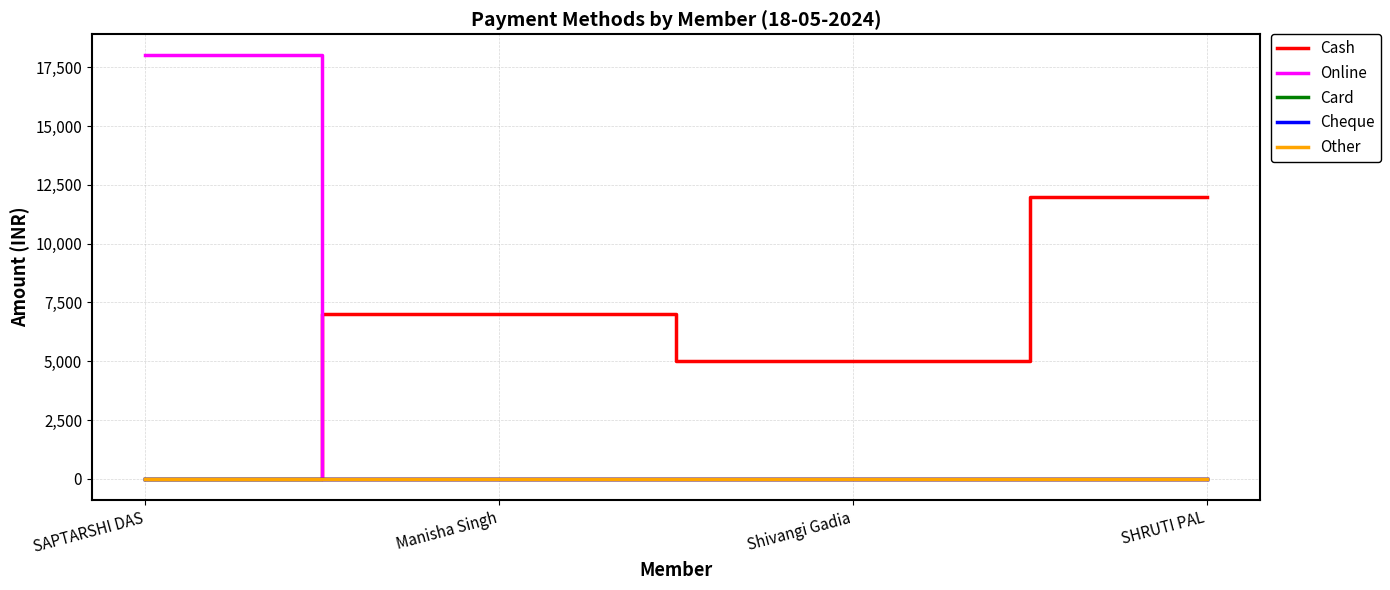

Which series changed the most between Shivangi Gadia and SHRUTI PAL?

Cash